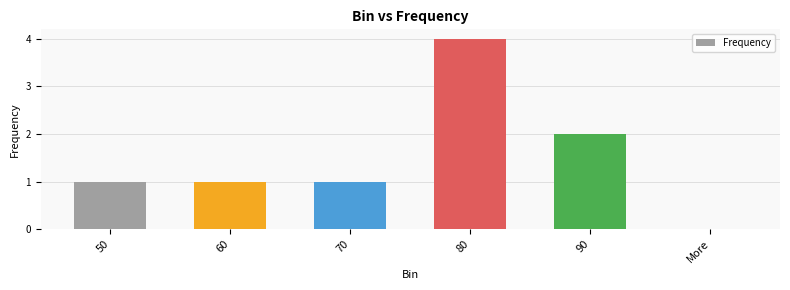

What is the difference between the values at 70 and 90?

1